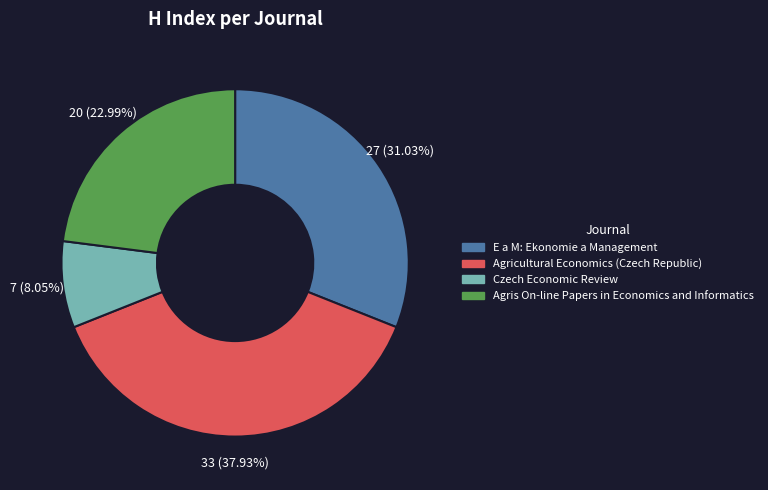

To the nearest percent, what portion does Agricultural Economics (Czech Republic) represent?

38%